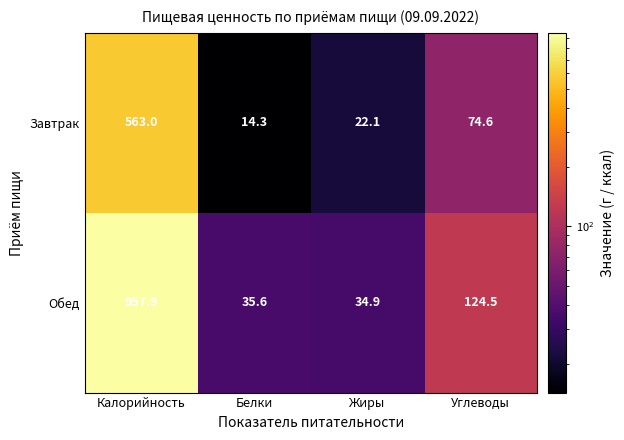

What is the difference between the maximum and minimum values in the Обед series?

923.0